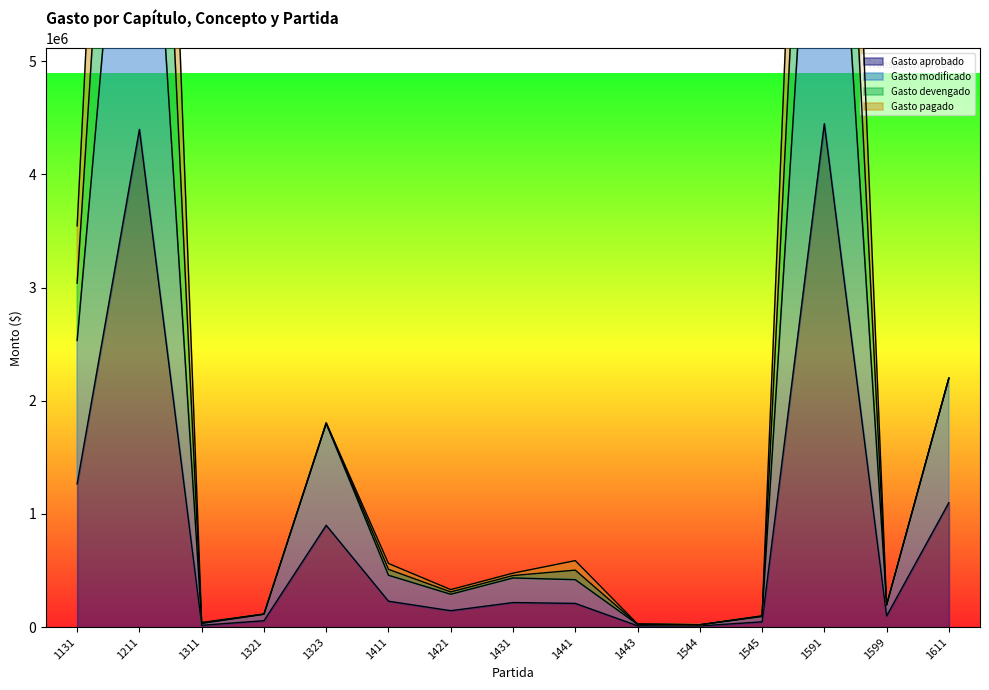

What is the difference between the maximum and minimum values in the Gasto devengado series?

14595951.0